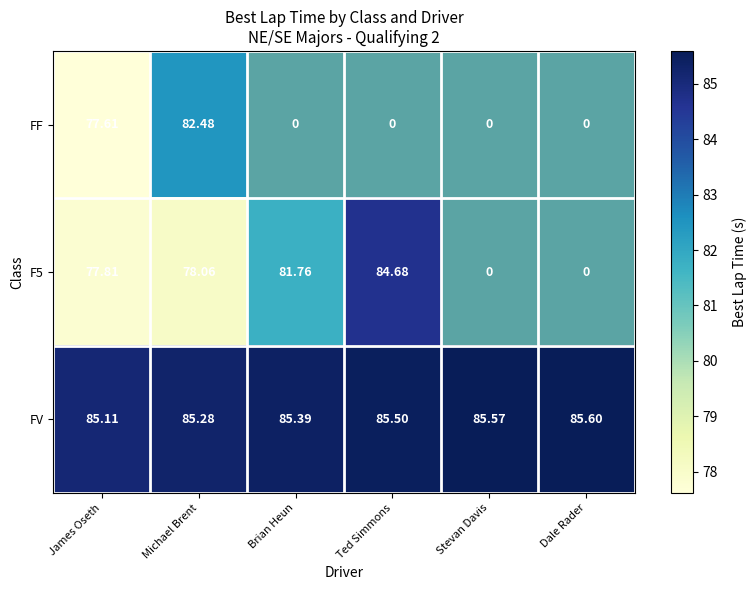

The FV series shows 141.6 at Ted Simmons. True or false?

False